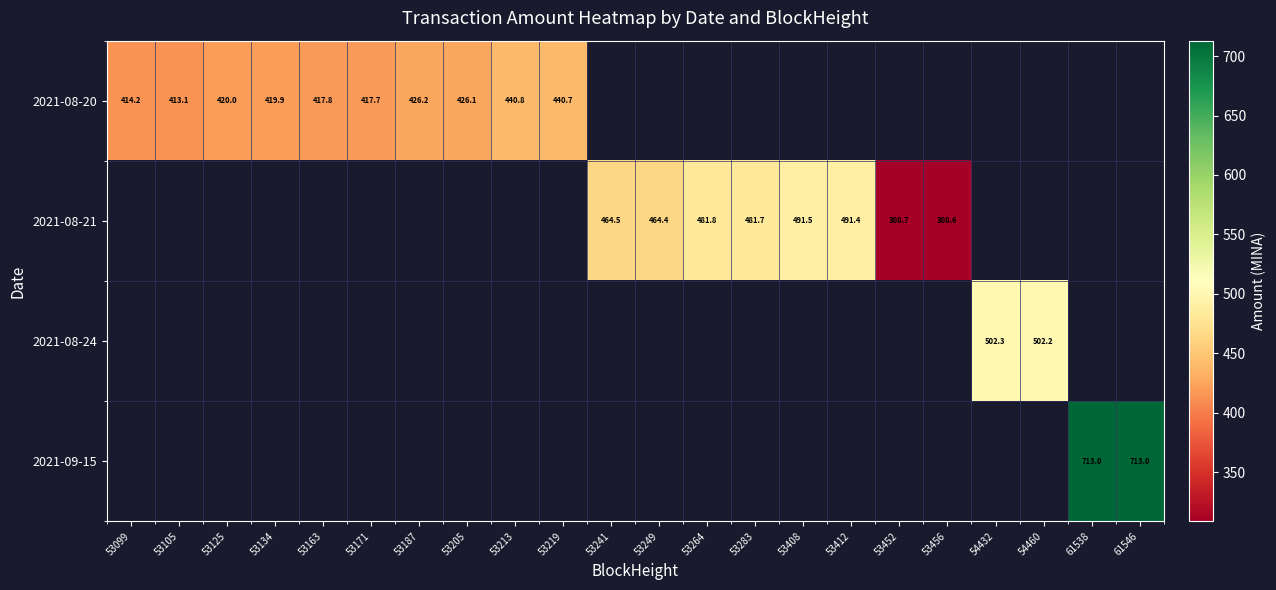

How many data points does each series have?

22